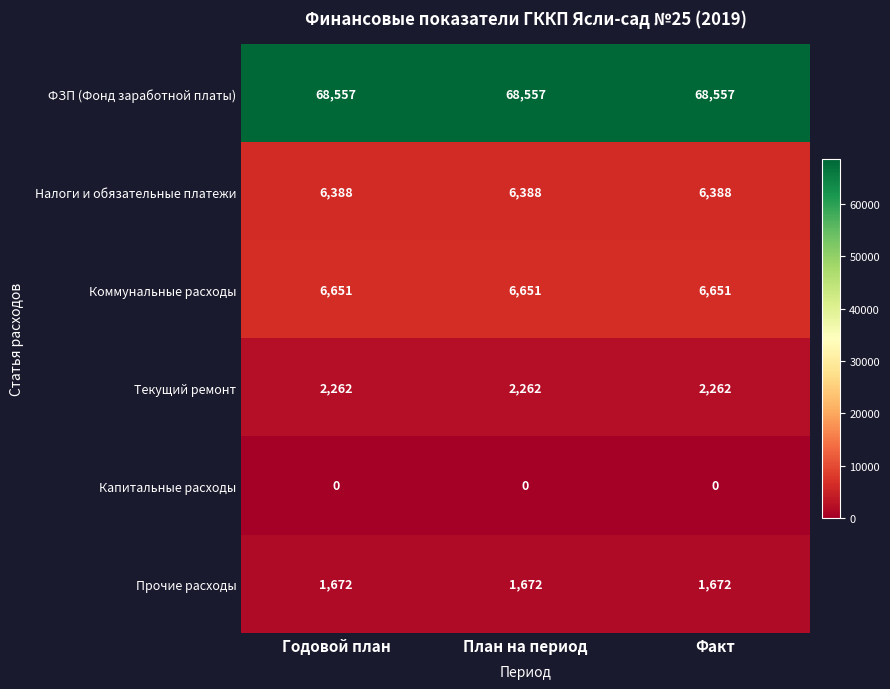

True or false: Налоги и обязательные платежи has a value of 6388 at План на период.

True